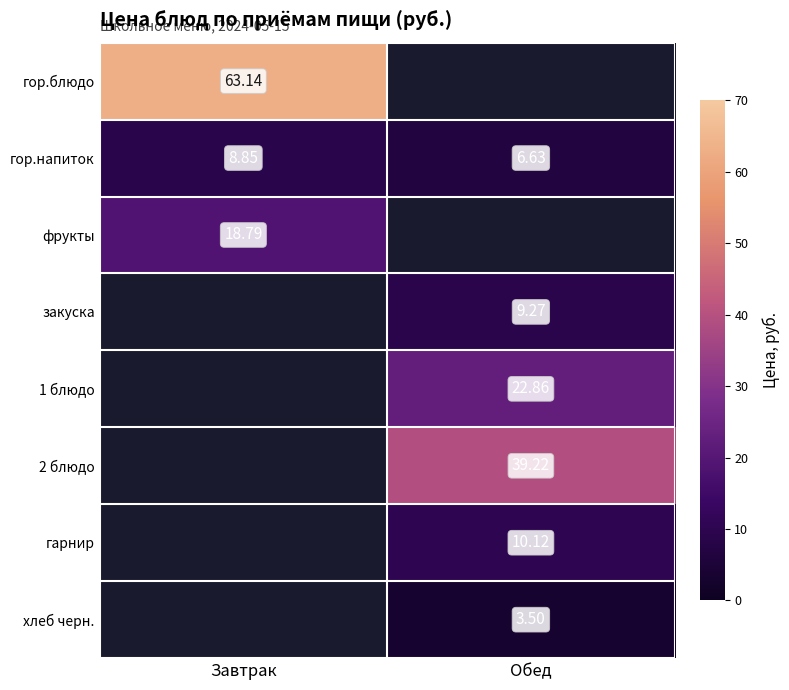

List the labels in order of гор.напиток value, largest first.

Завтрак, Обед